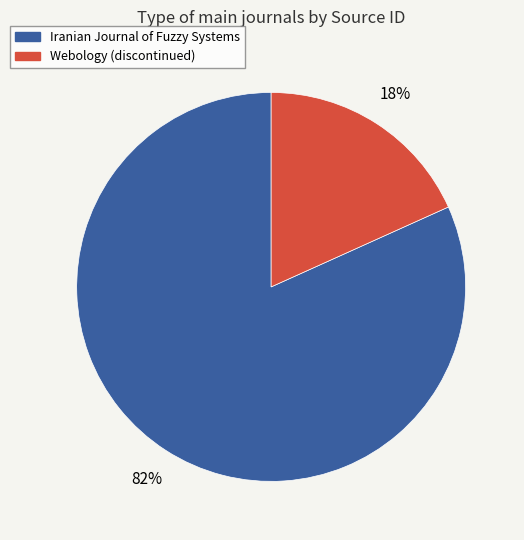

Count the number of slices in the pie.

2